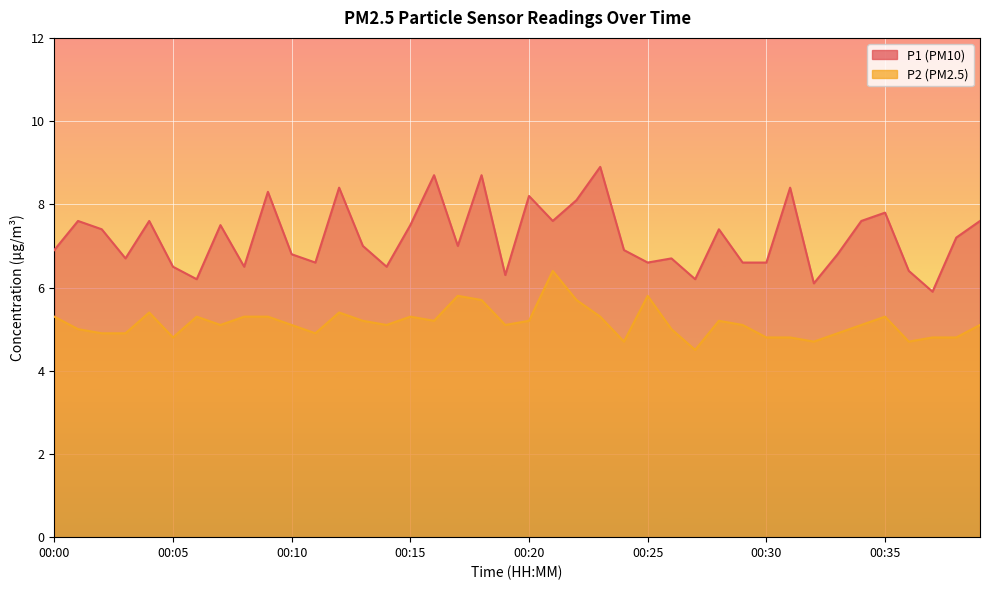

At which label does P1 first exceed 7?

00:01